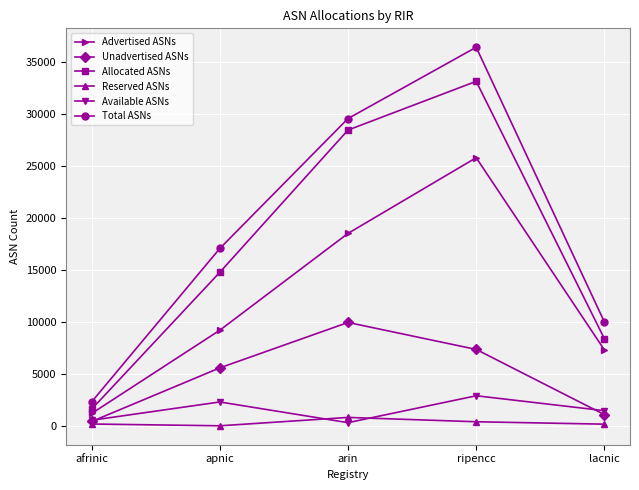

What is the value of the Unadvertised ASNs point at the 3rd from the left?

9931